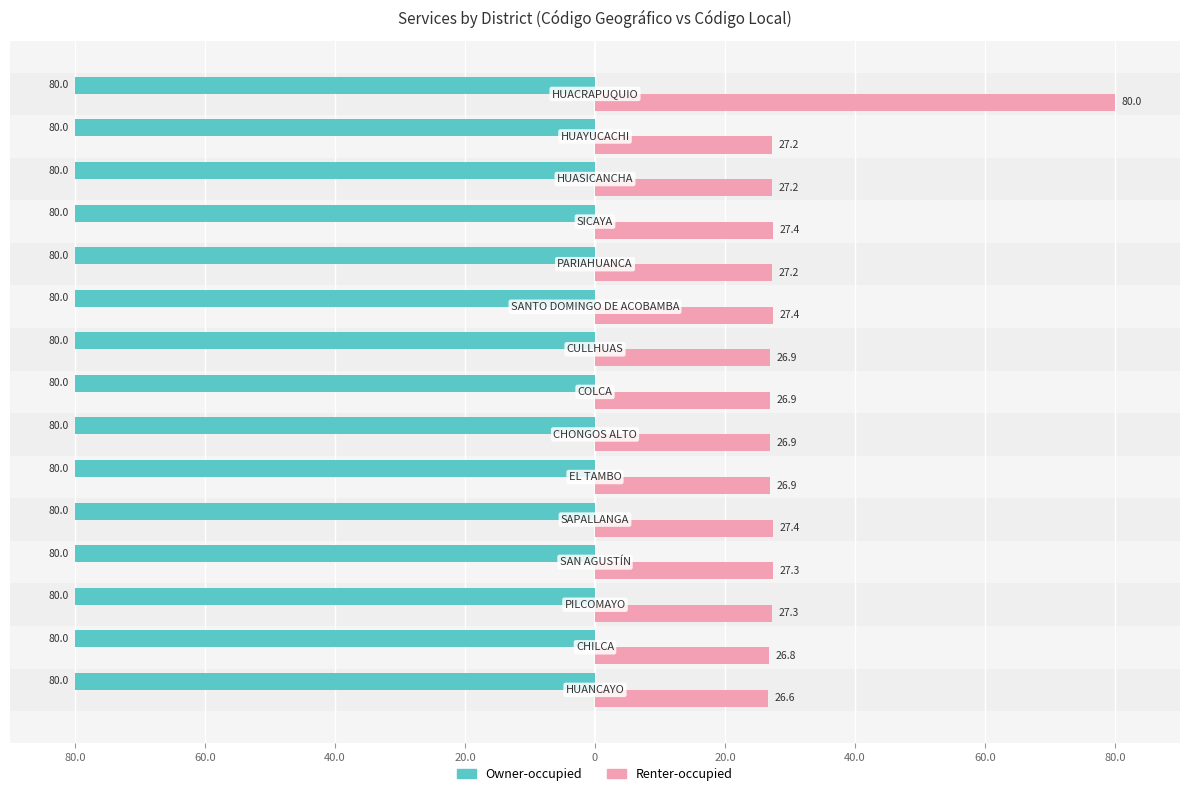

What is the sum of all Renter-occupied values?

459.4